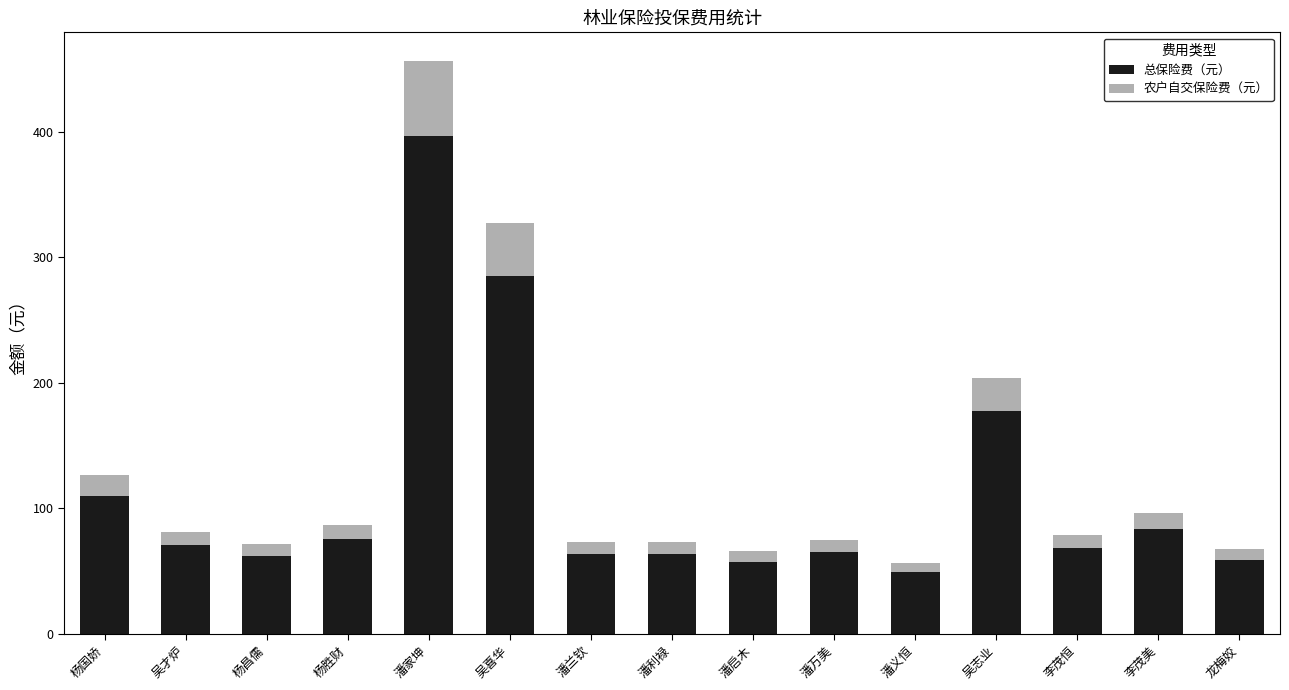

What is the difference between the 总保险费（元） values at 吴喜华 and 李茂恒?

216.0